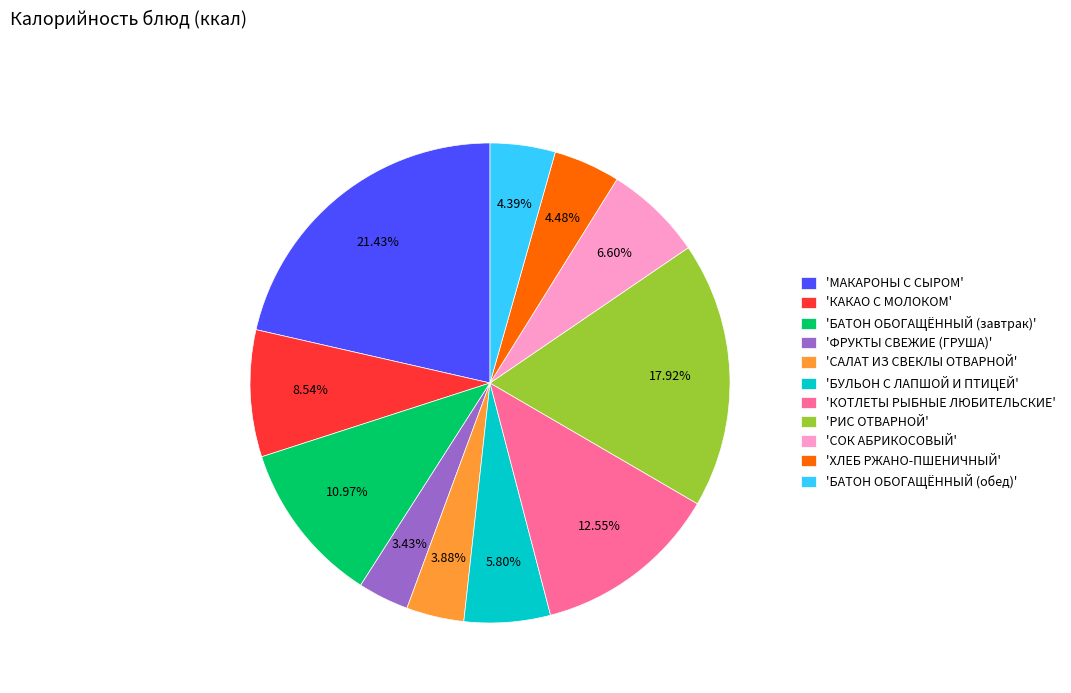

Approximately how many times larger is the value at 'МАКАРОНЫ С СЫРОМ' compared to 'КАКАО С МОЛОКОМ'?

2.5